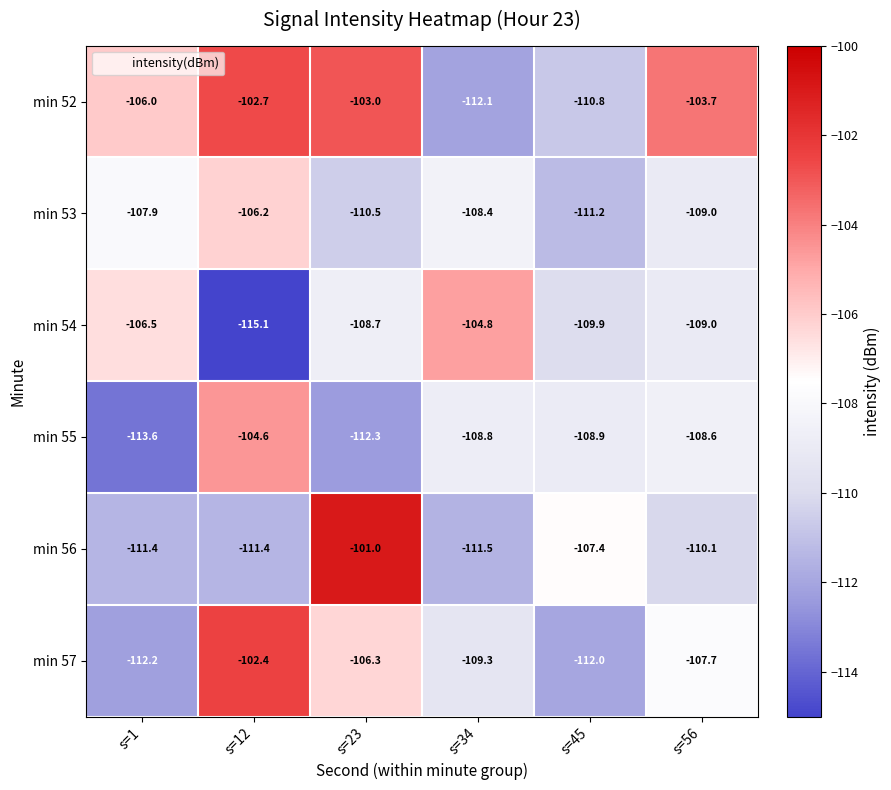

Is it true that min 57 equals -107.7 at s=56?

True